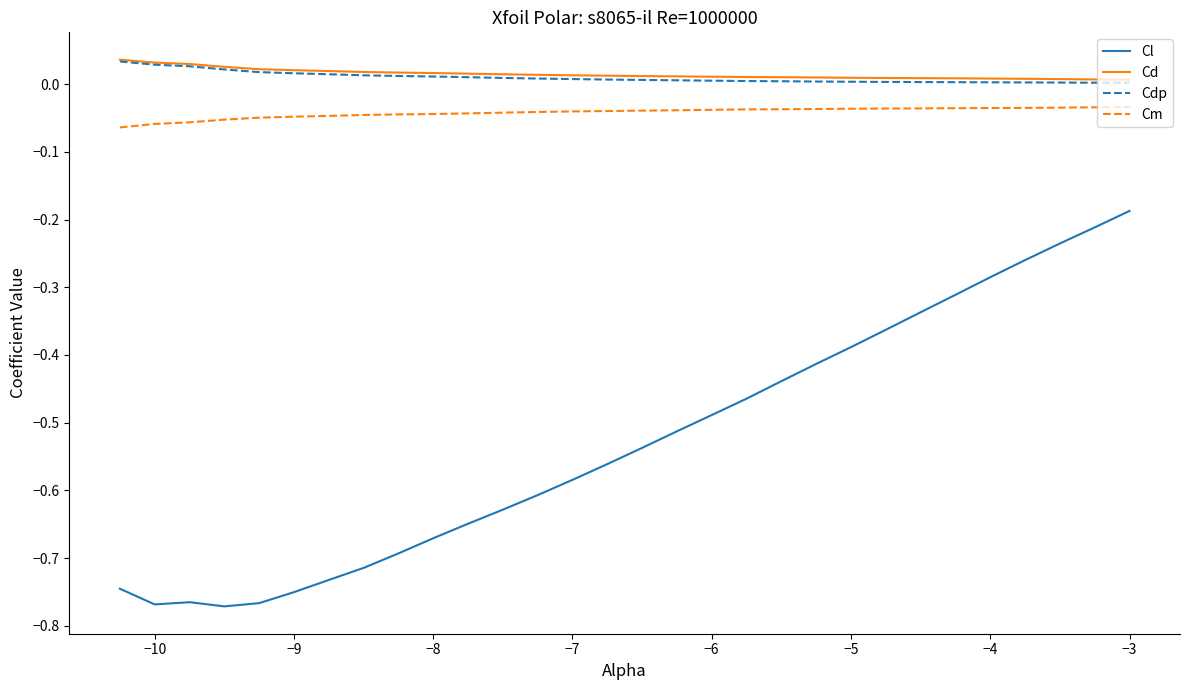

Is this an area chart (filled region under the line)?

No